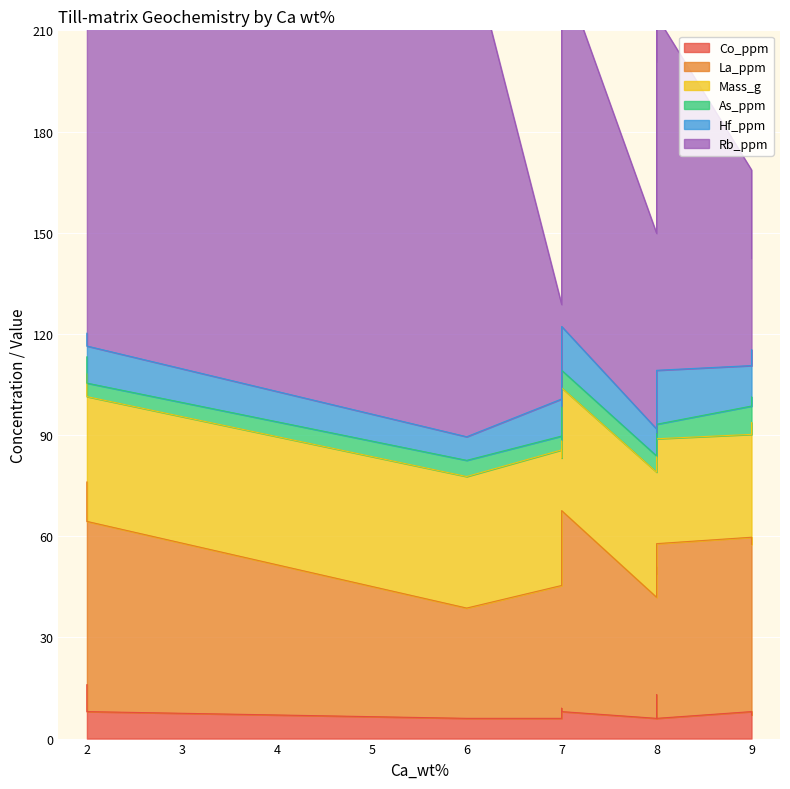

How many lines are shown in the chart?

6